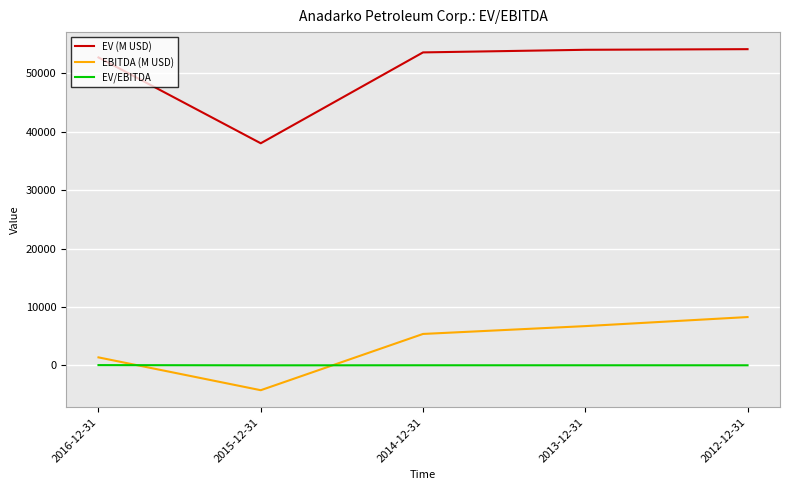

What is the minimum value shown in the chart?

-4261.0